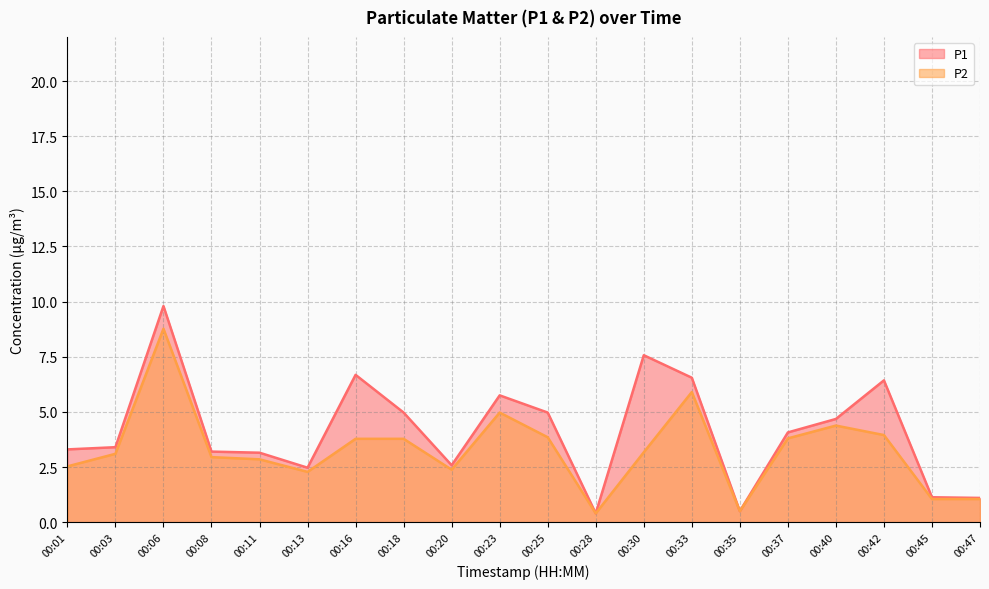

How many values in the P1 series exceed 4?

10